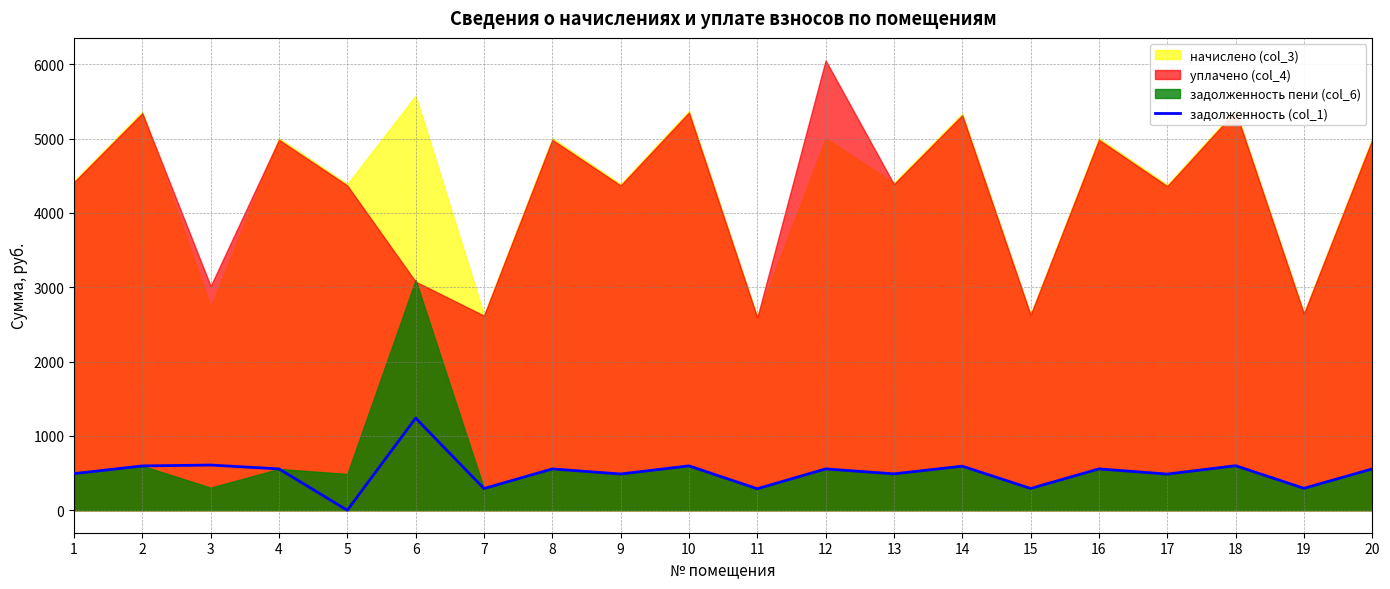

Reading left to right, extract all data points from this chart.

1=492.5	2=596.1	3=608.0	4=556.2	5=0.0	6=1239.7	7=292.1	8=556.2	9=487.6	10=597.1	11=289.2	12=556.2	13=489.6	14=593.2	15=293.1	16=556.2	17=486.6	18=599.1	19=295.1	20=556.2